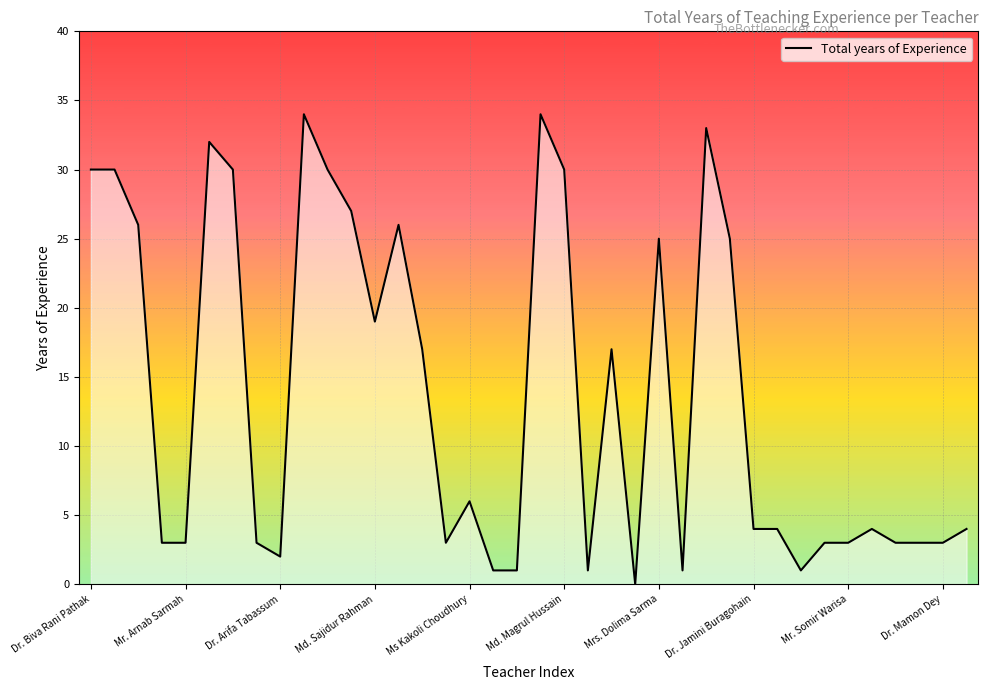

What is the maximum value shown in the chart?

34